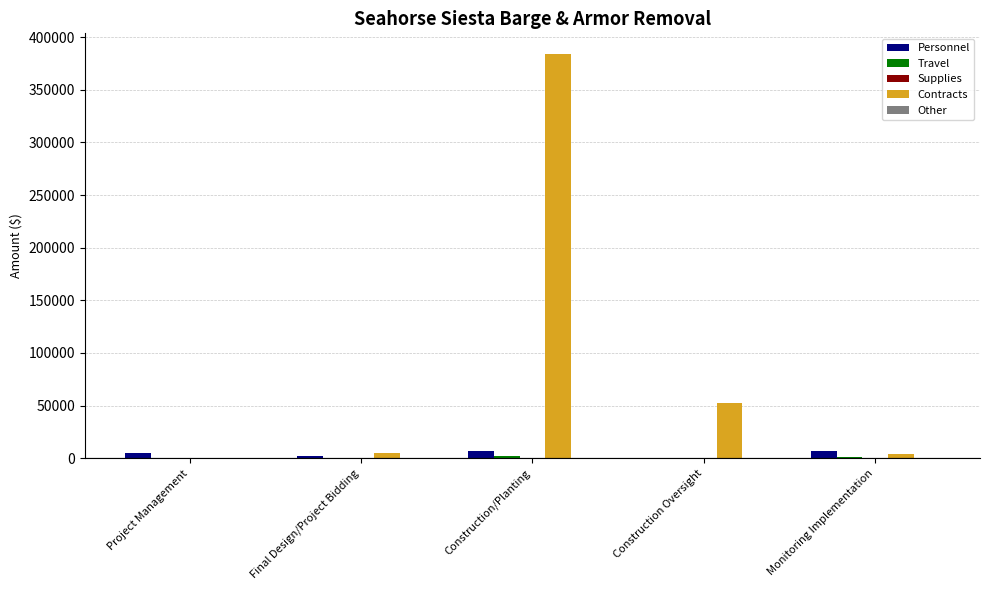

What is the maximum value shown in the chart?

384308.5